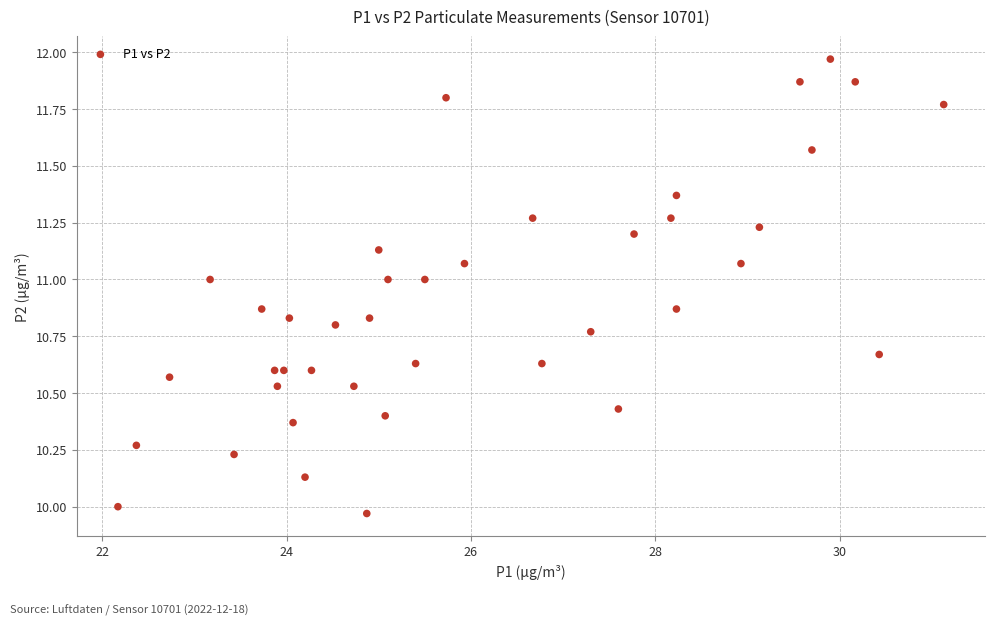

What is the range of X values (max minus min)?

9.0